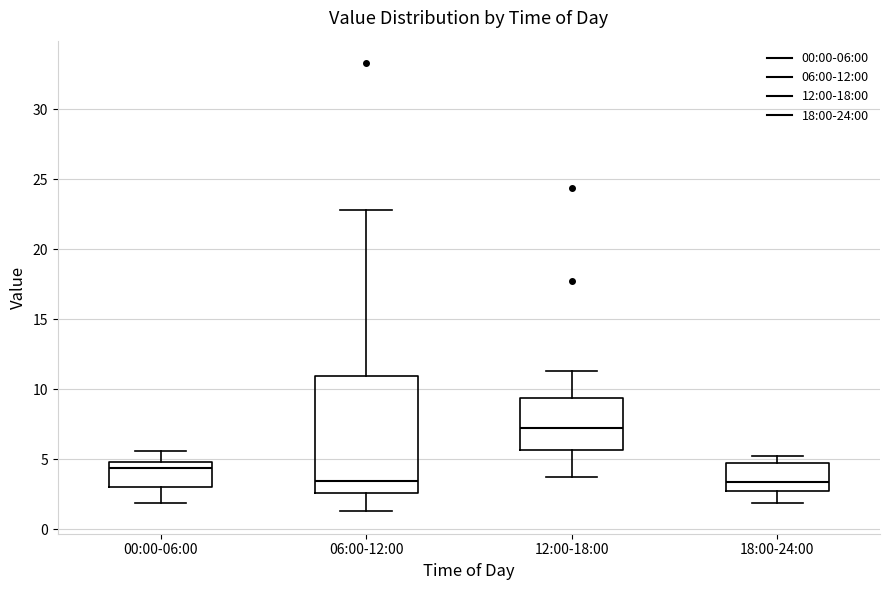

Which box's median line is the highest?

12:00-18:00